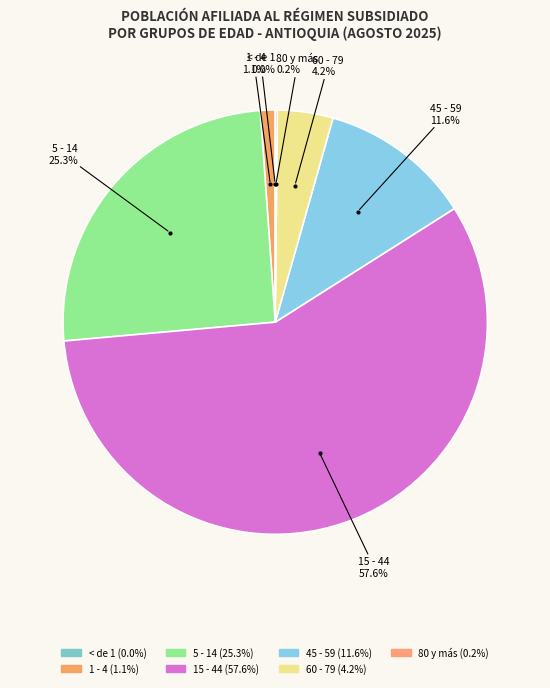

What portion of the pie excludes 1 - 4?

98.9%